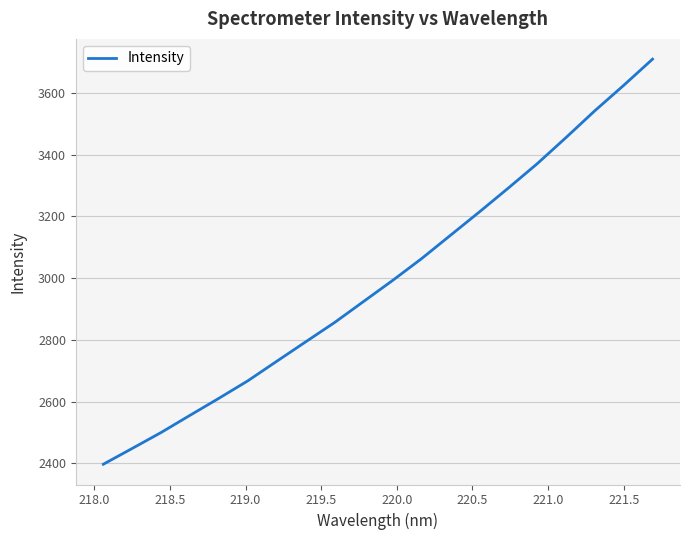

What is the minimum value shown in the chart?

2397.5